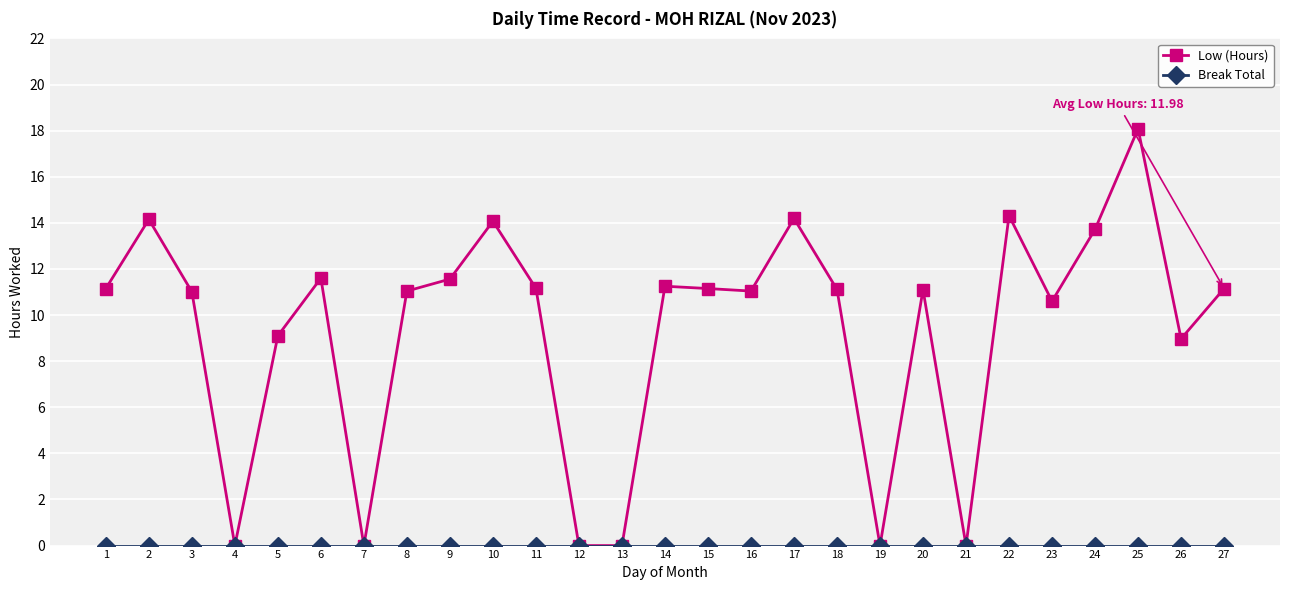

At which category is the sum across all series the highest?

25